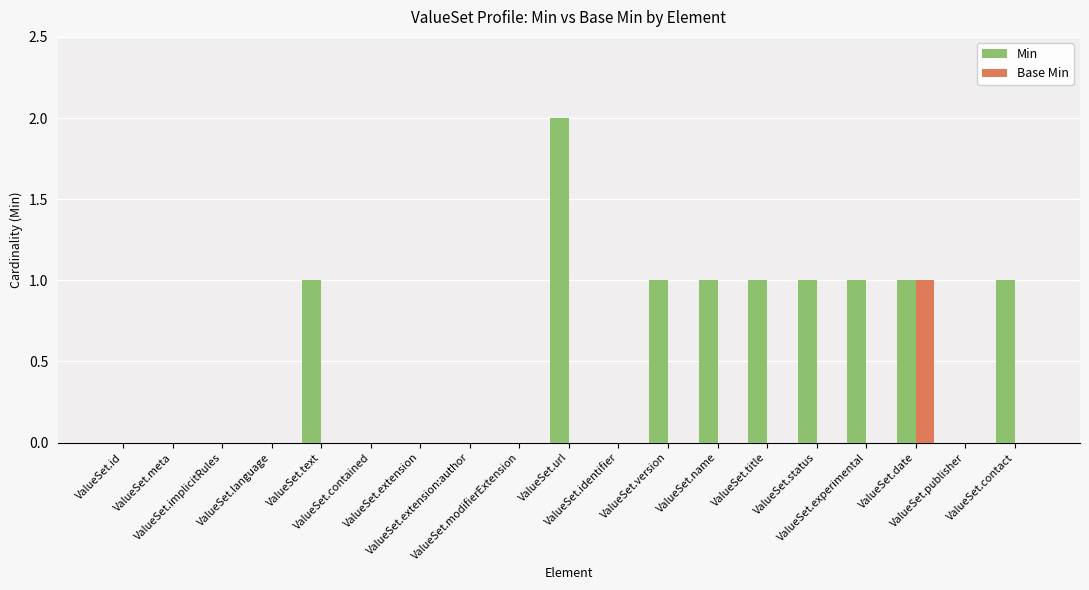

Which series has the largest total across all categories?

Min